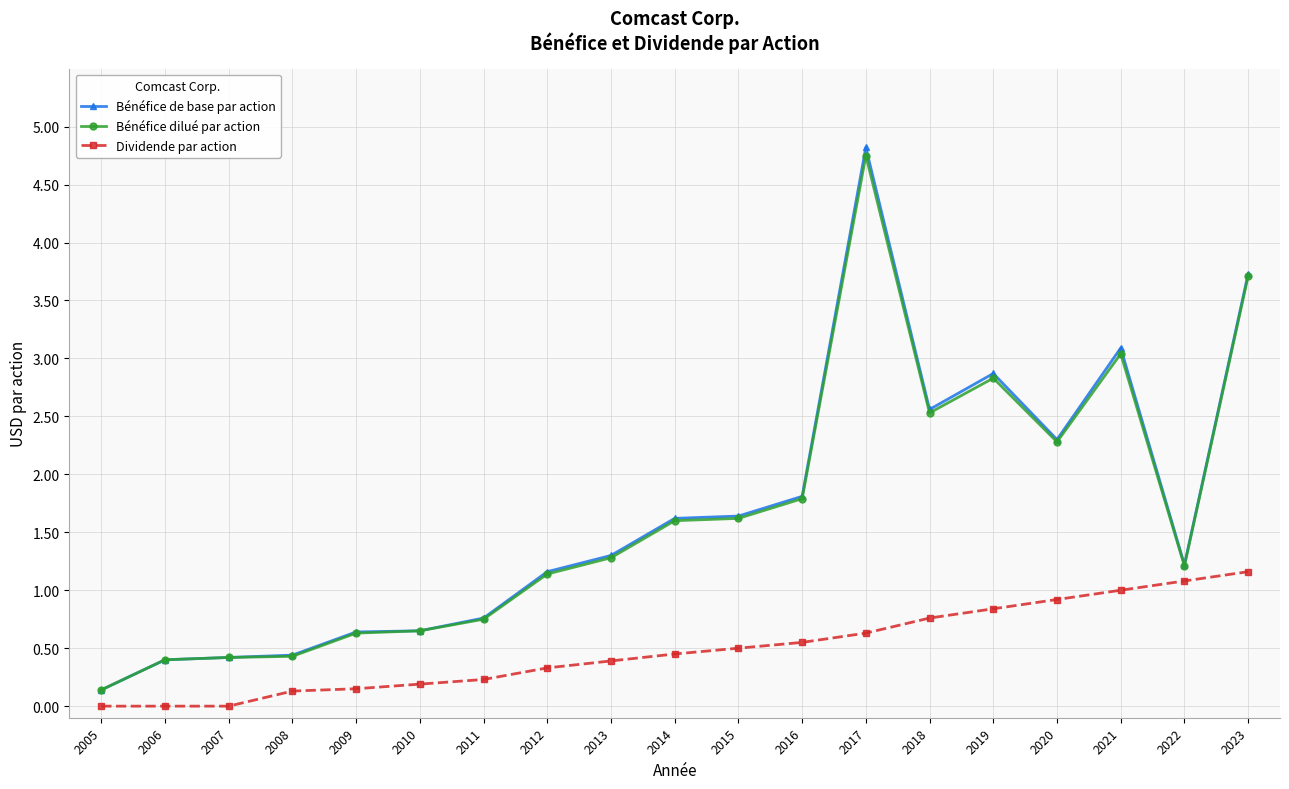

True or false: Bénéfice de base par action and Dividende par action cross at least once.

False